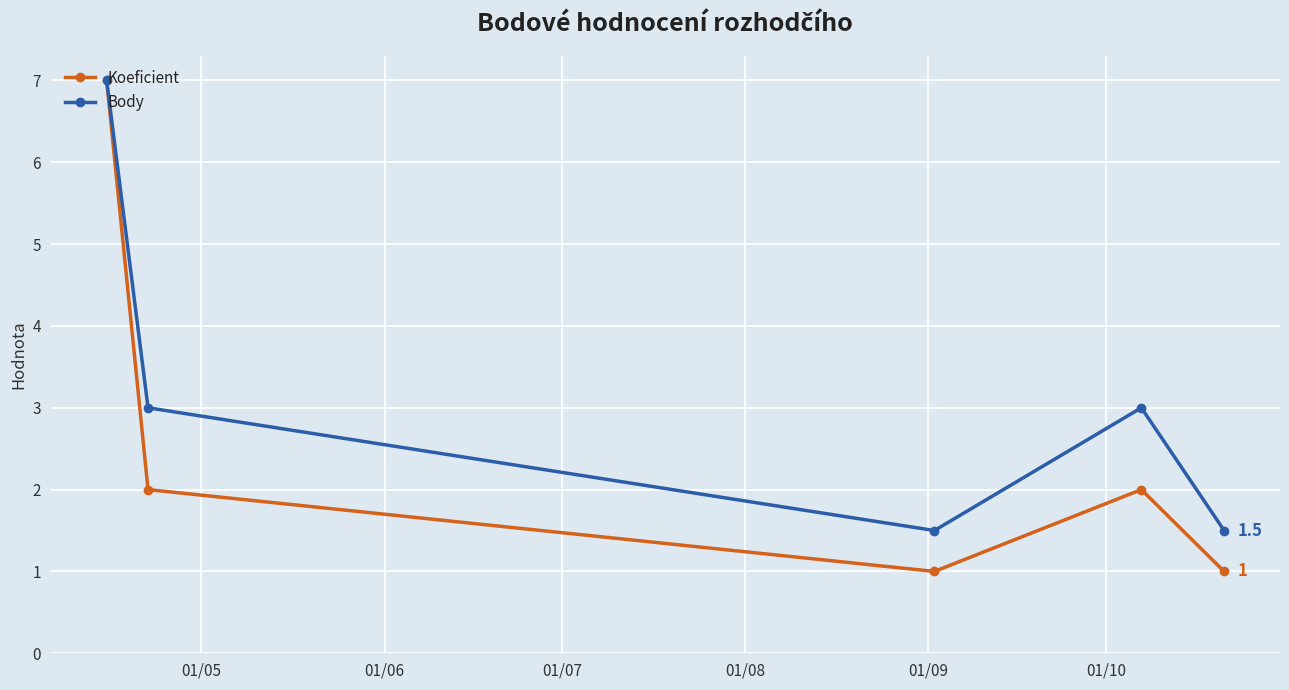

Which series has the largest total across all categories?

Body